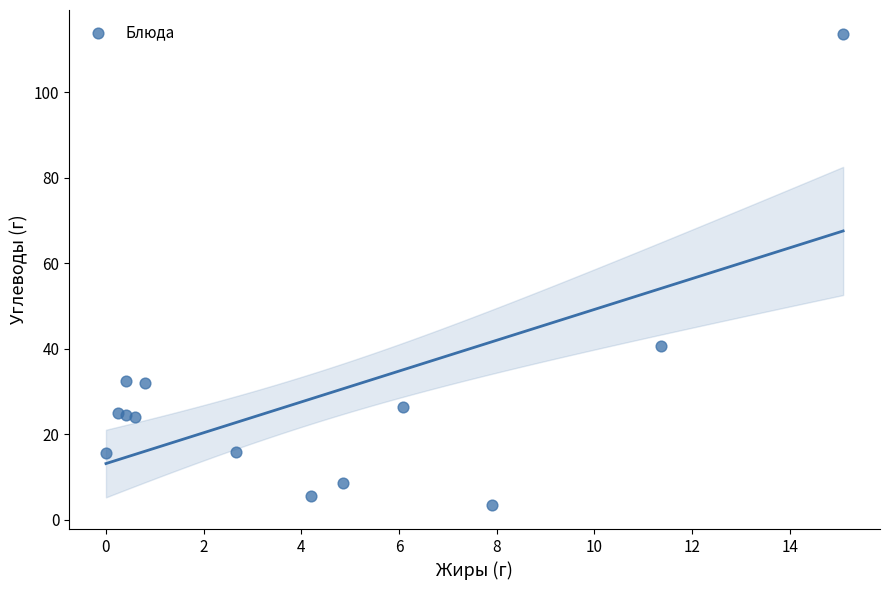

What Y value in the scatter plot is closest to 58?

40.8